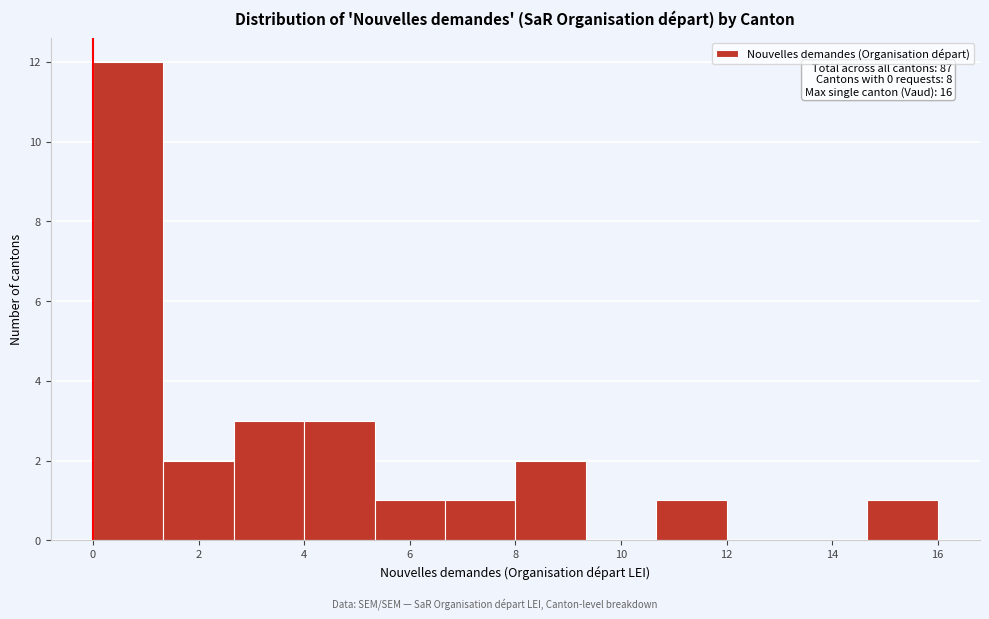

Over which range of the x-axis is the bar tallest?

0.0 to 1.4